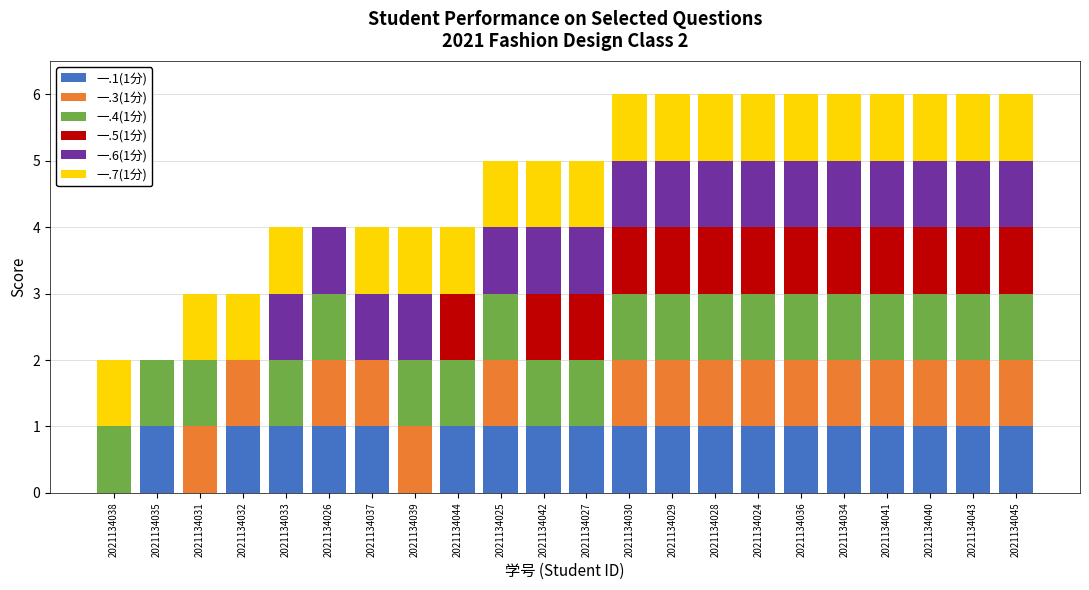

Which series has the largest total across all categories?

一.4(1分)